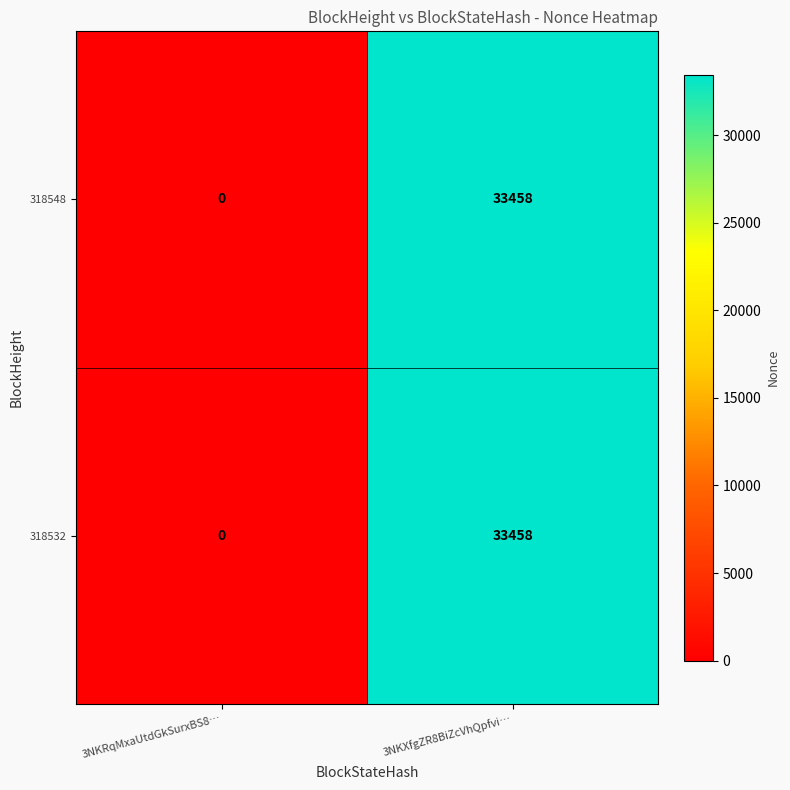

At which category is the sum across all series the highest?

3NKXfgZR8BiZcVhQpfvi…